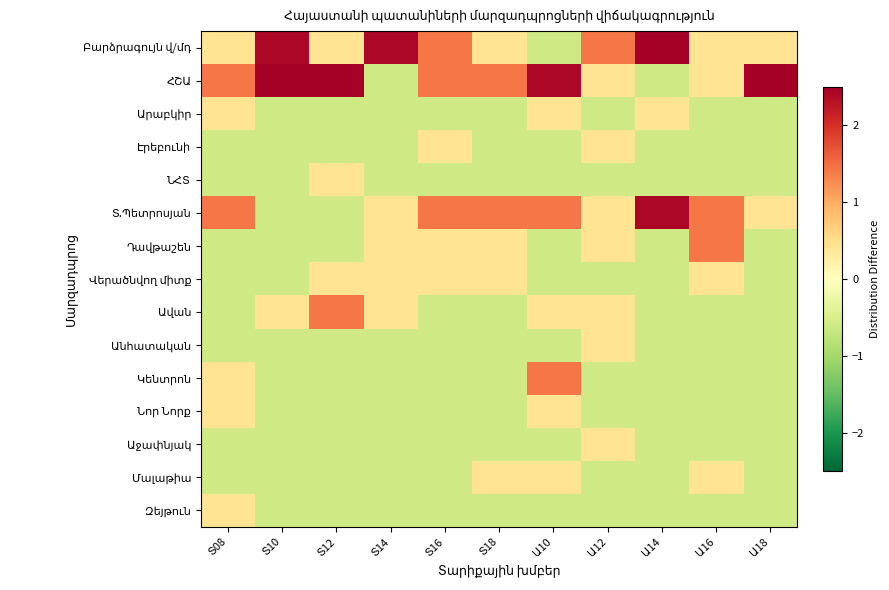

Where is Տ.Պետրոսյան nearest to the value 0?

Տ14